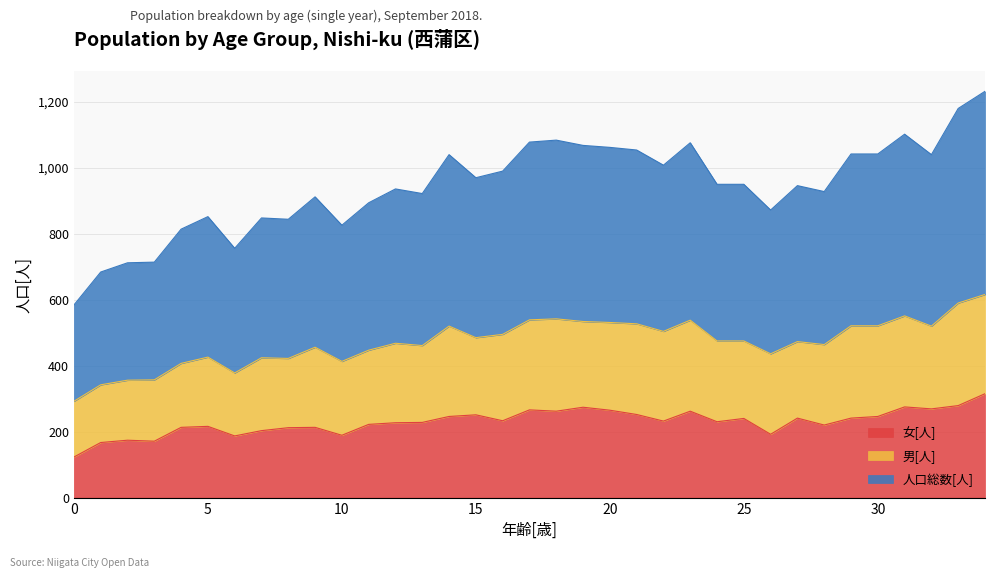

What is the lowest value of the 女[人] series?

123